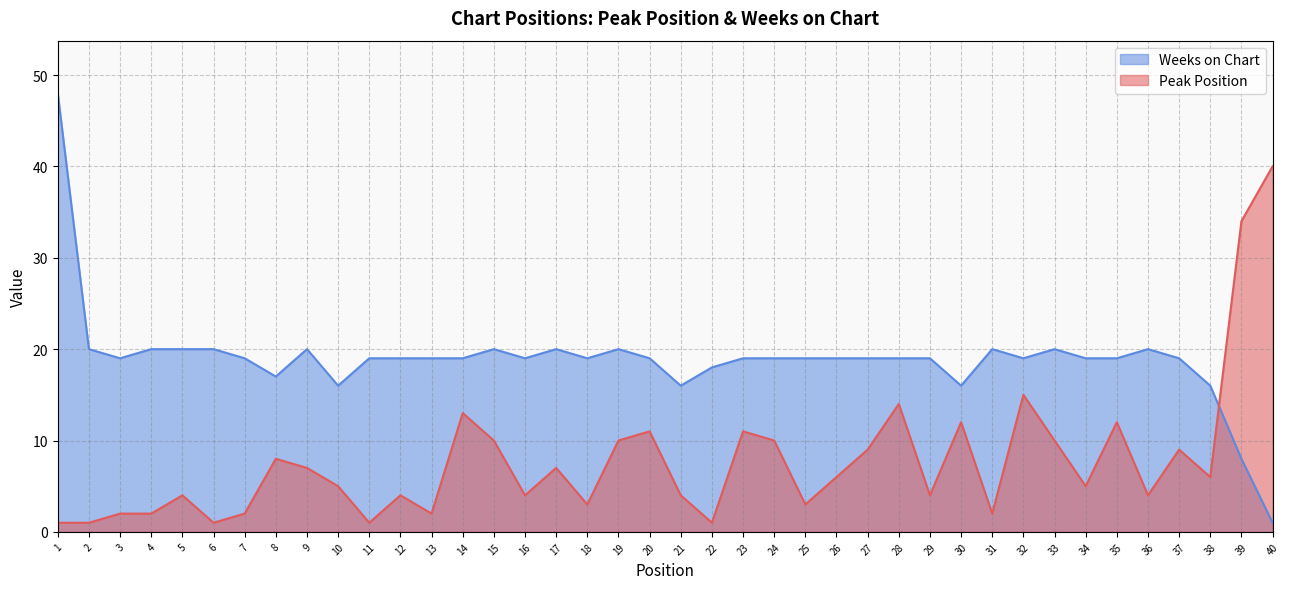

True or false: Weeks on Chart has a value of 27 at 30.

False